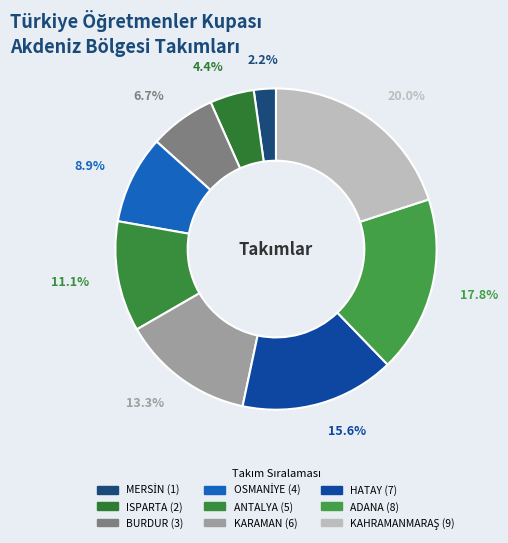

Do KAHRAMANMARAŞ and KARAMAN together represent more than half of the pie?

No